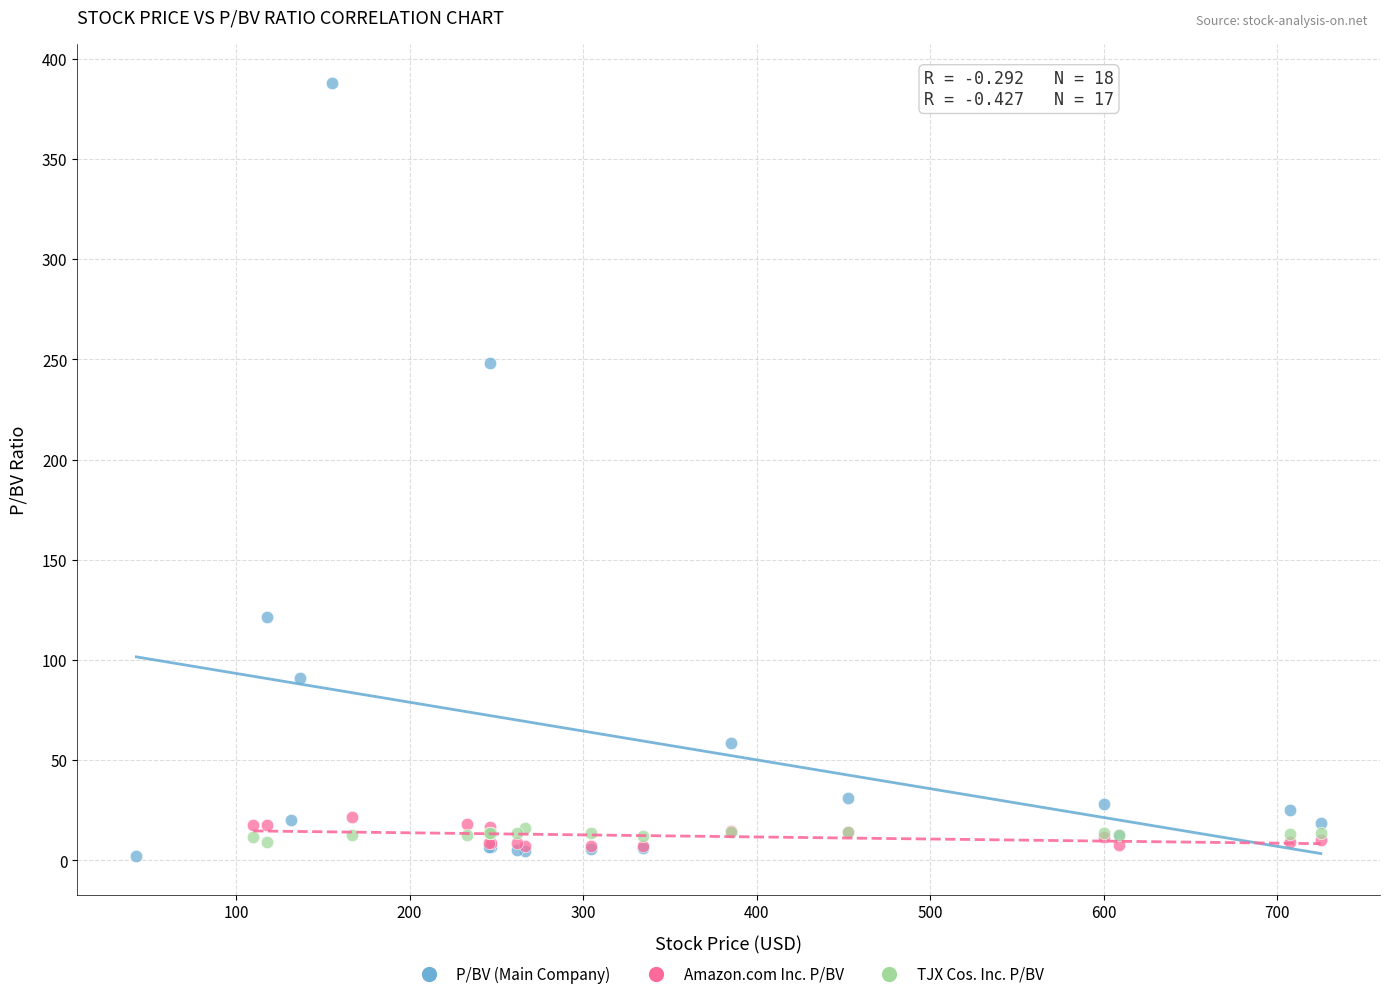

Which series reaches the maximum Y coordinate?

P/BV (Main Company)